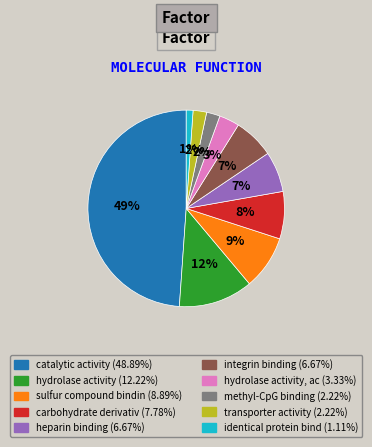

Is there a majority slice in this chart?

No